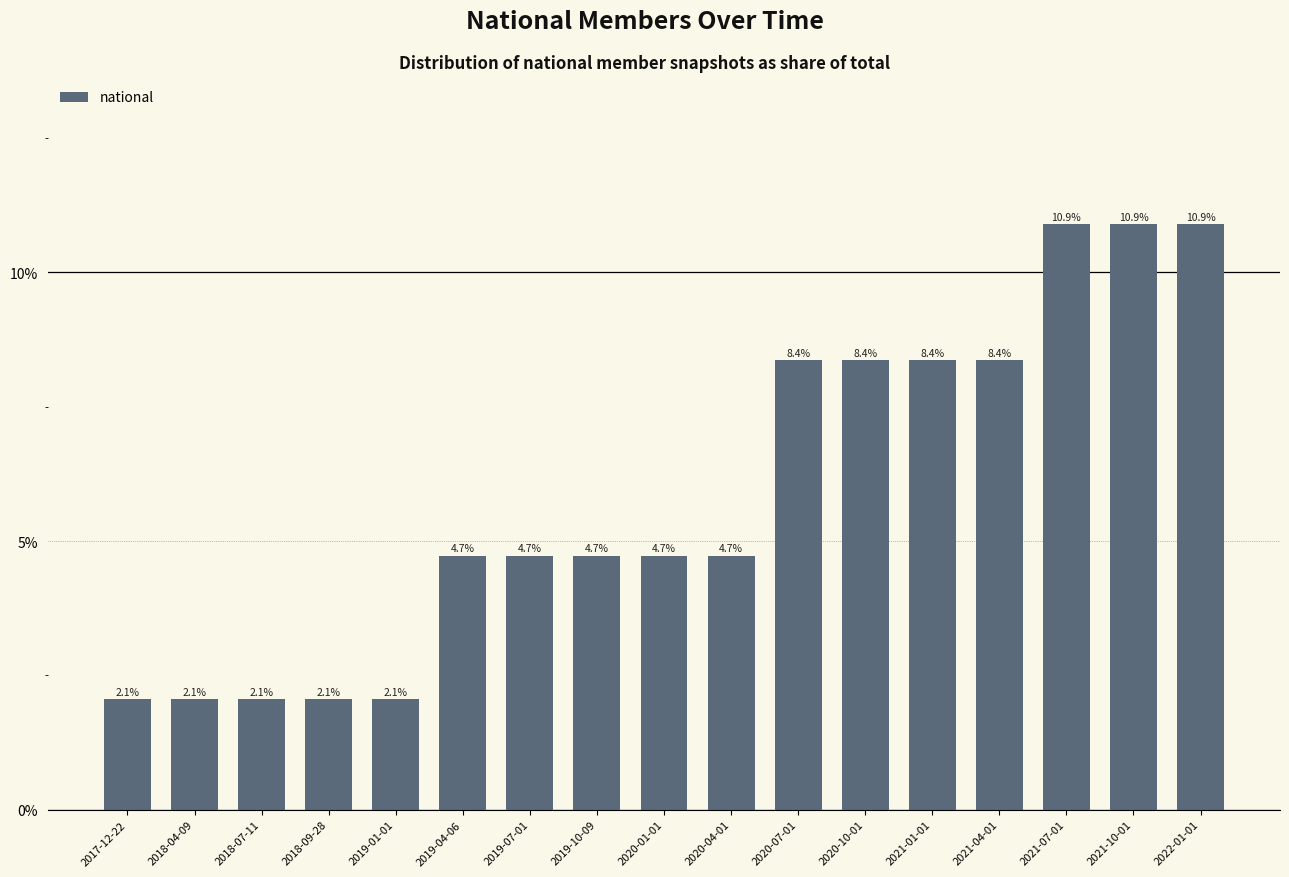

Is it true that the value at 2018-04-09 is 0.0?

False